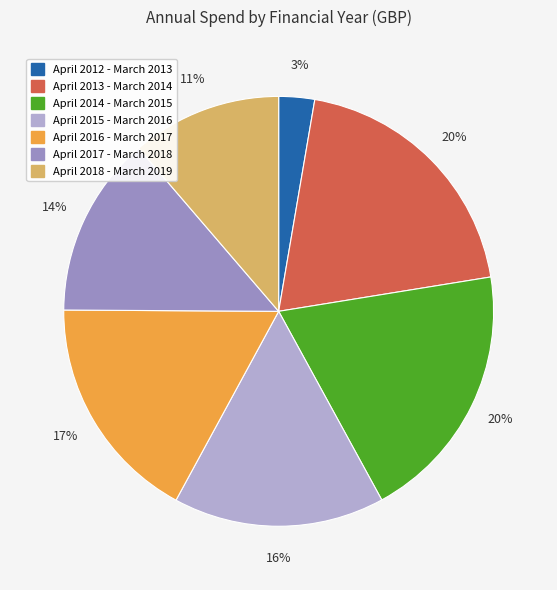

Is the sum of April 2015 - March 2016 and April 2013 - March 2014 greater than half?

No